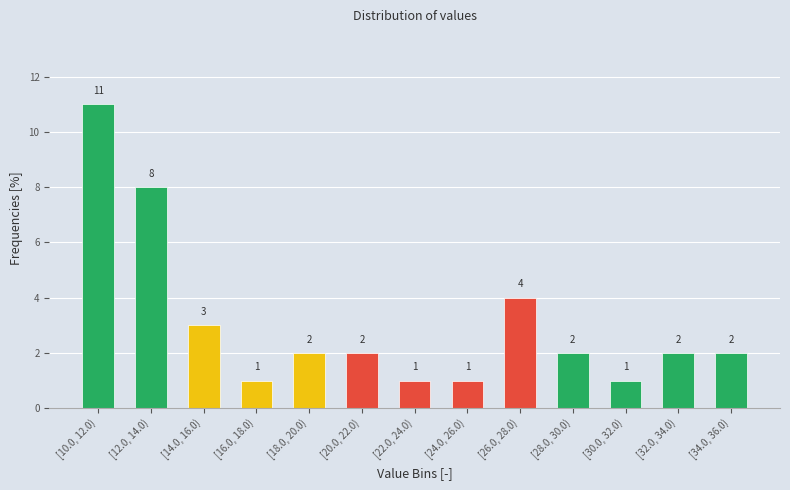

Reading left to right, what are all the values shown in this chart?

11	8	3	1	2	2	1	1	4	2	1	2	2